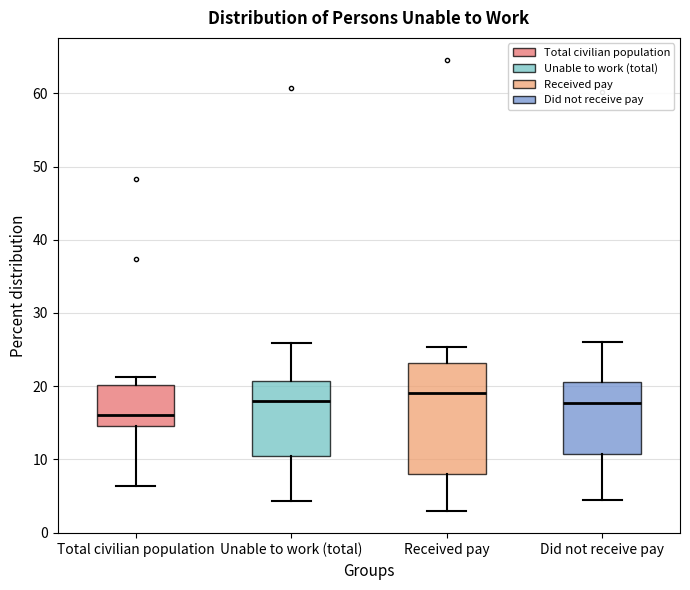

Where does the lower whisker of the box for Received pay end on the y-axis? The values are not printed on the chart, so give them approximately, as read against the axis.

3